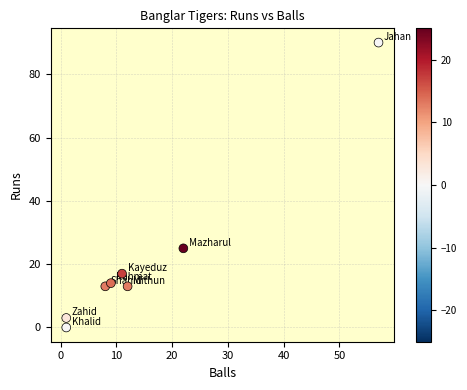

What is the average Y value?

22